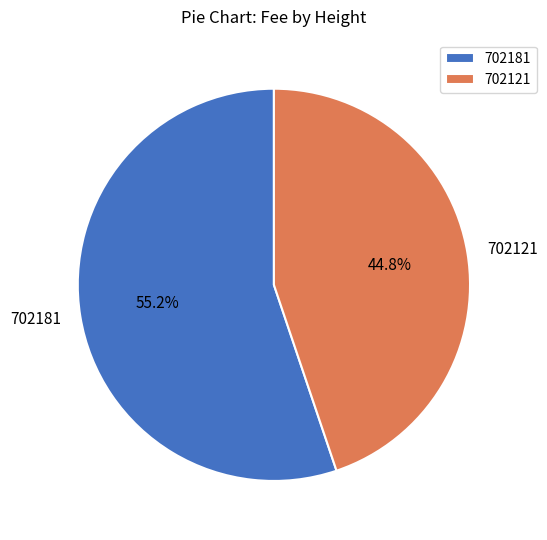

Rank the categories by value from highest to lowest.

702181, 702121